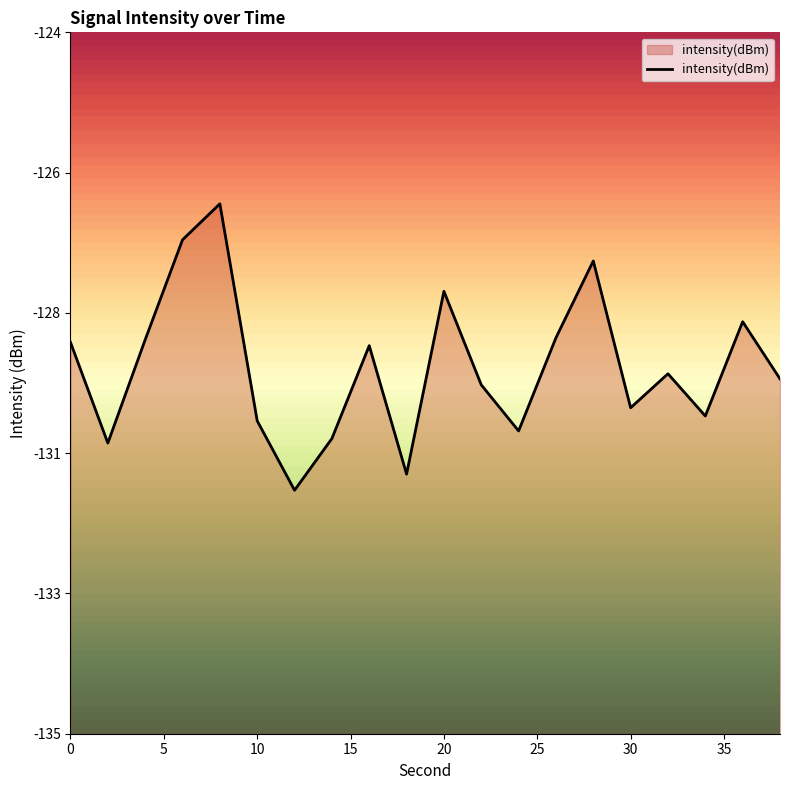

Rank the categories by value from lowest to highest.

12, 18, 2, 14, 24, 10, 34, 30, 22, 38, 32, 16, 0, 4, 26, 36, 20, 28, 6, 8